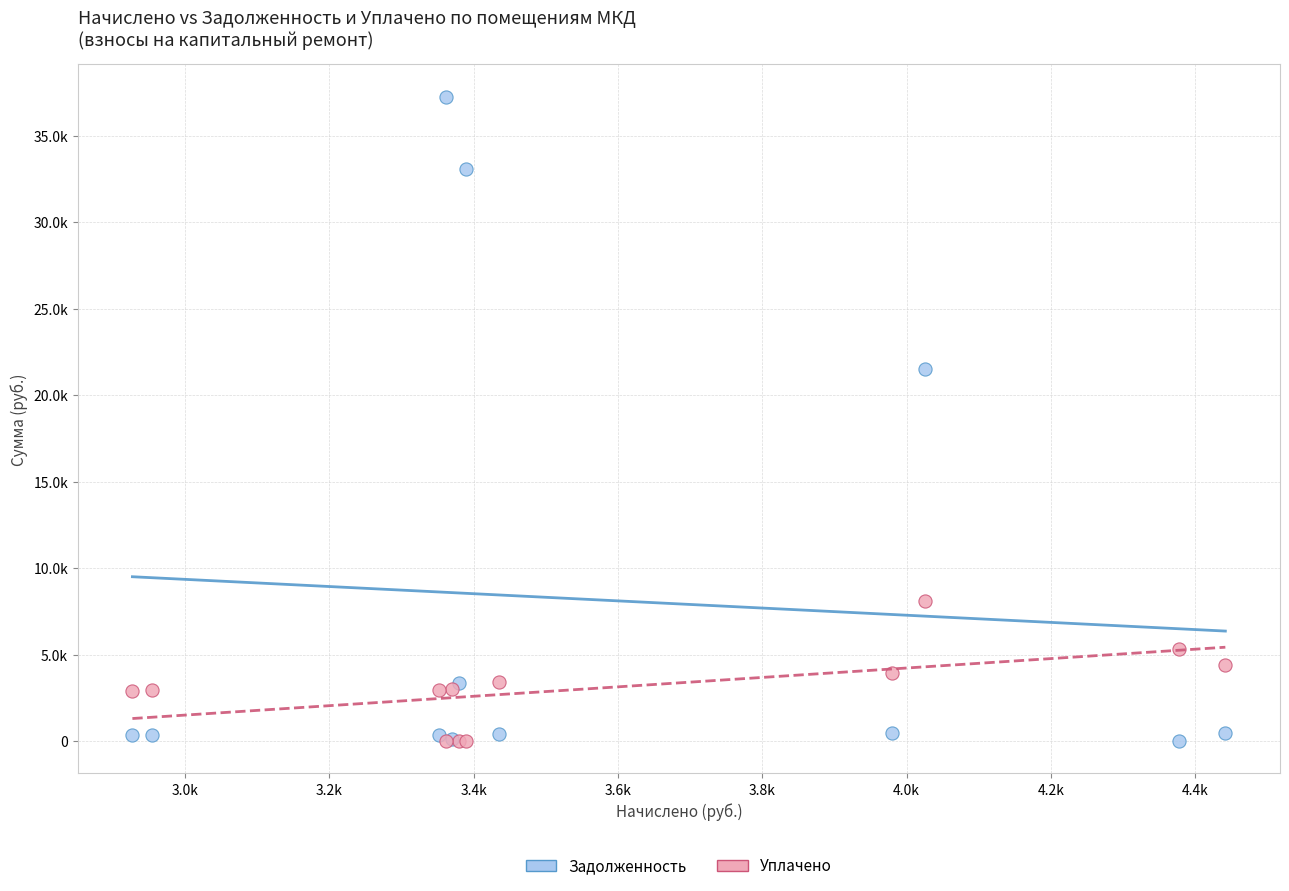

Which series has the widest spread of Y values?

Задолженность